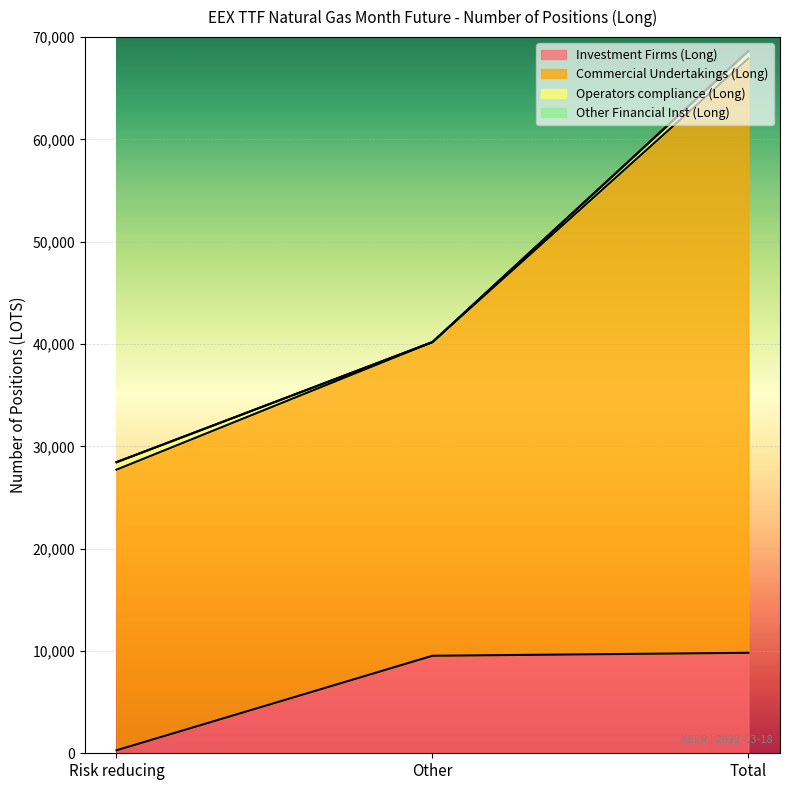

What is the label of the 1st point from the right?

Total